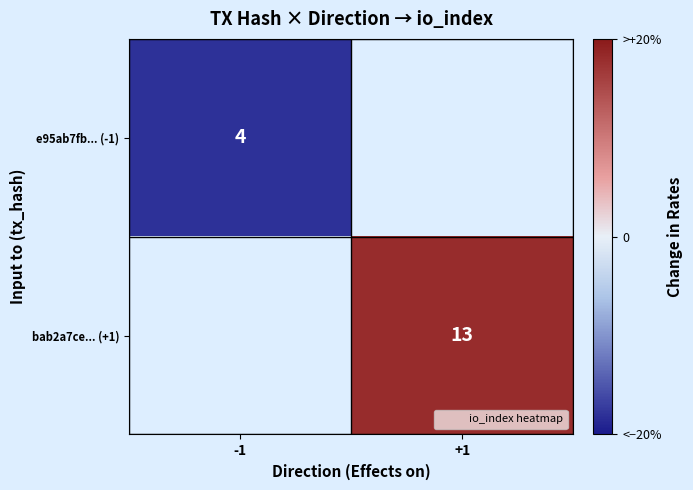

At how many categories does at least one series exceed 1?

1